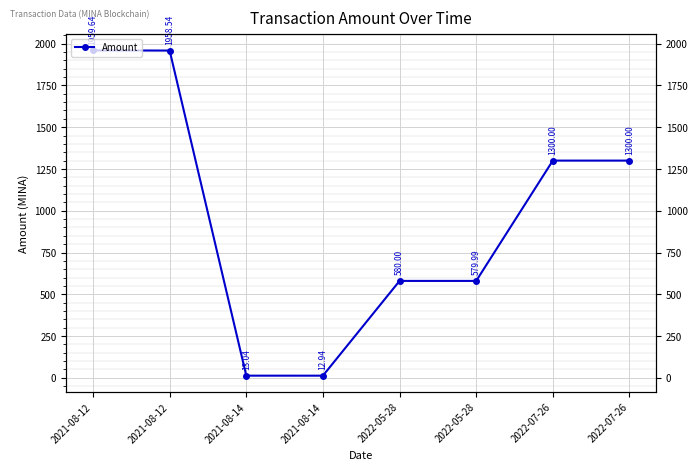

What is the greatest value displayed?

1959.6